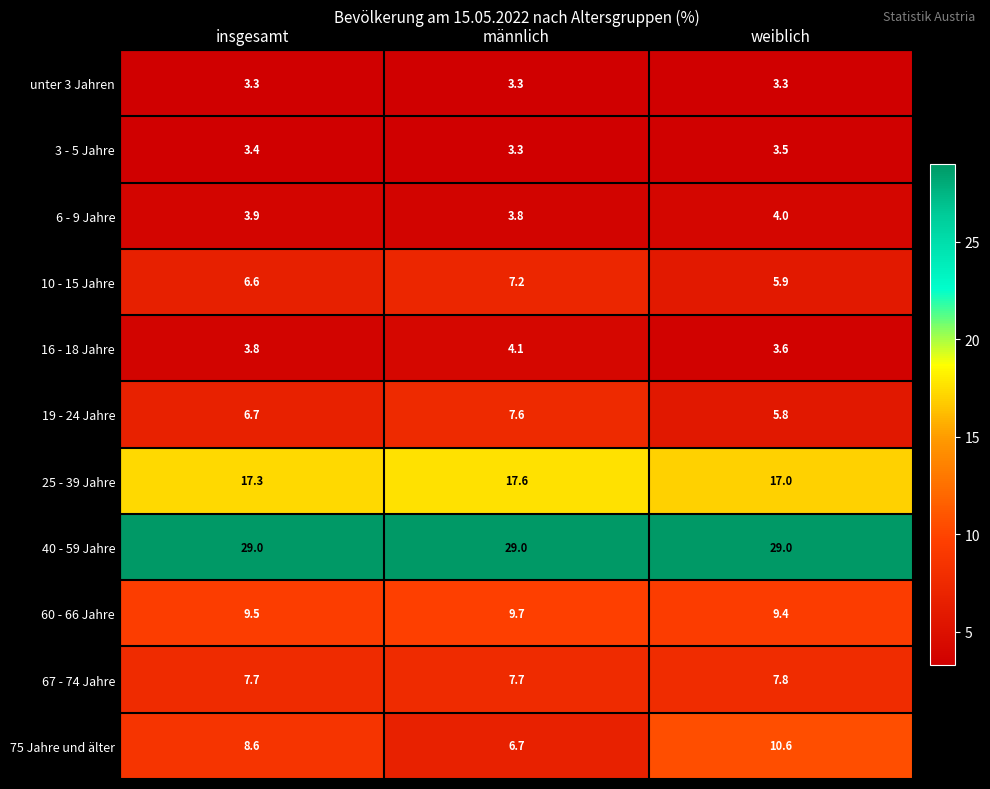

The value of 60 - 66 Jahre at insgesamt is 9.5. True or false?

True